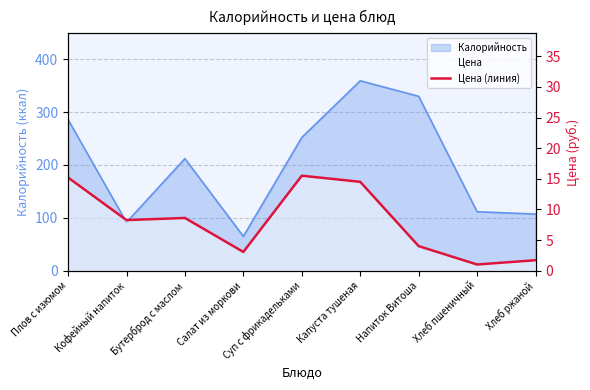

What is the value of the 6th point from the left?

14.5